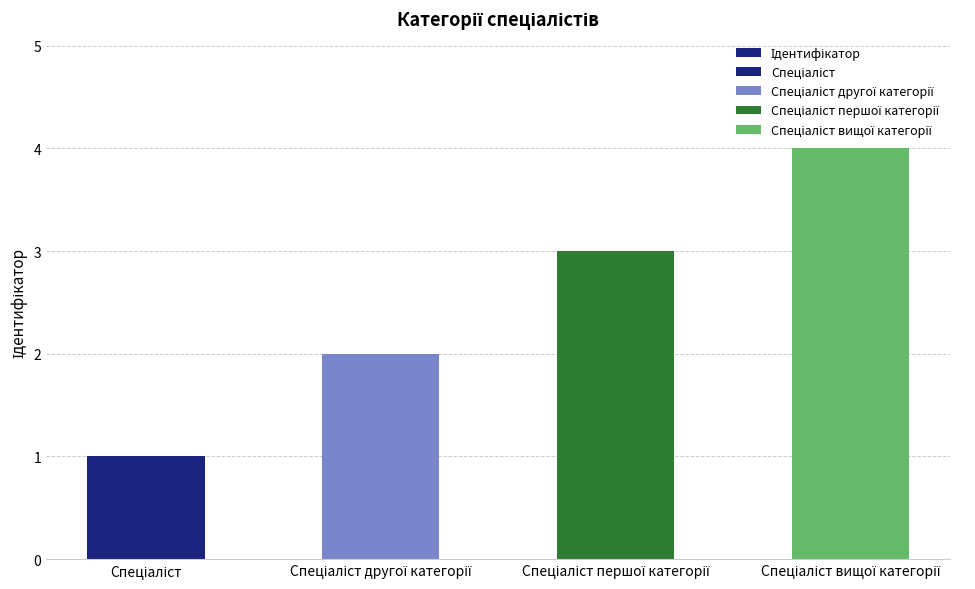

How many bars are there in total?

4